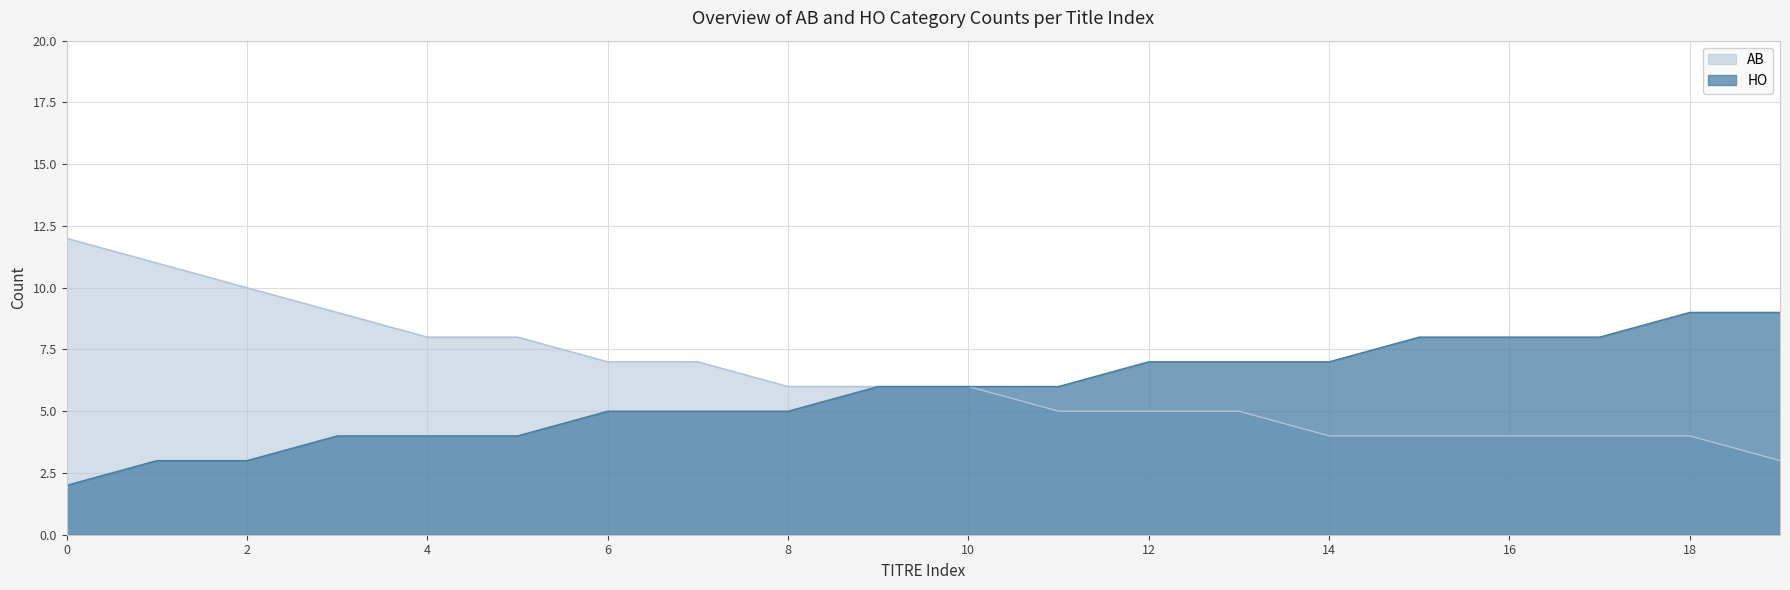

Between 15 and 19, which is larger?

15